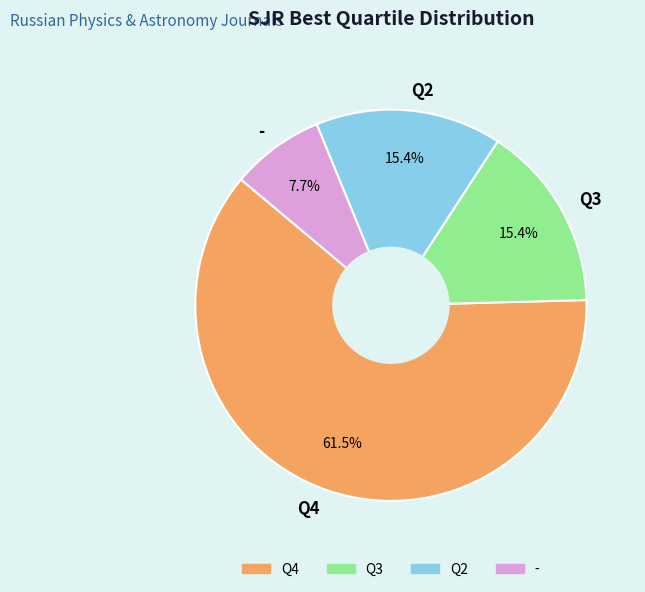

To the nearest percent, what is the combined percentage of - and Q3?

23%